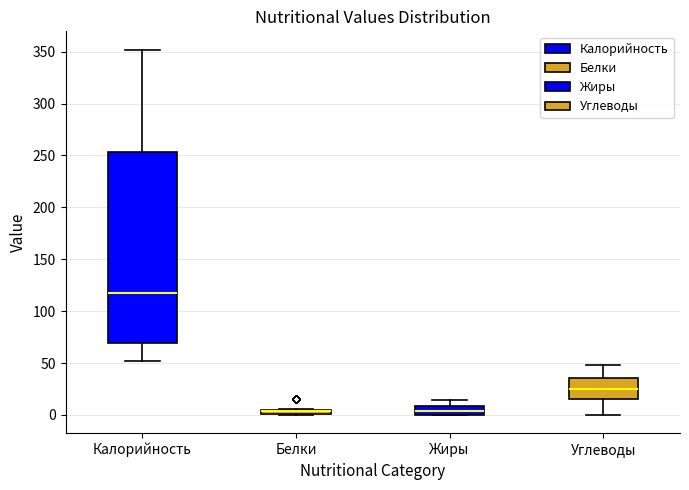

Where does the median line of the box for Жиры sit on the y-axis? The values are not printed on the chart, so give them approximately, as read against the axis.

5